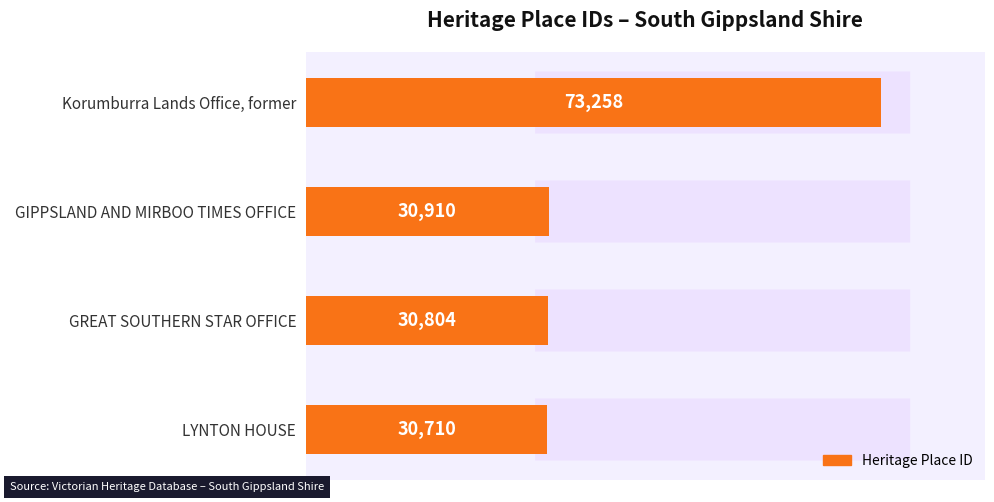

True or false: the data shows 45596 at GIPPSLAND AND MIRBOO TIMES OFFICE.

False